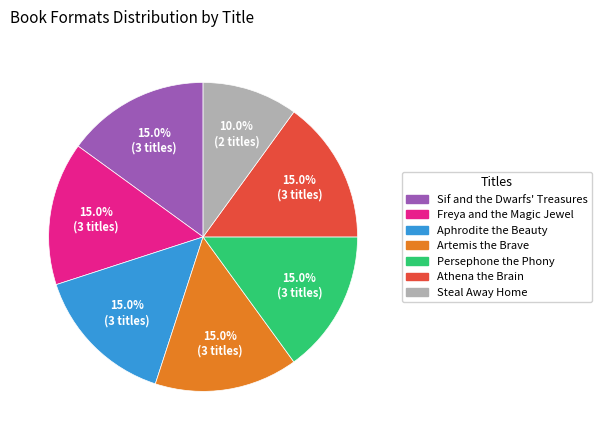

To the nearest percent, what portion does Steal Away Home represent?

10%